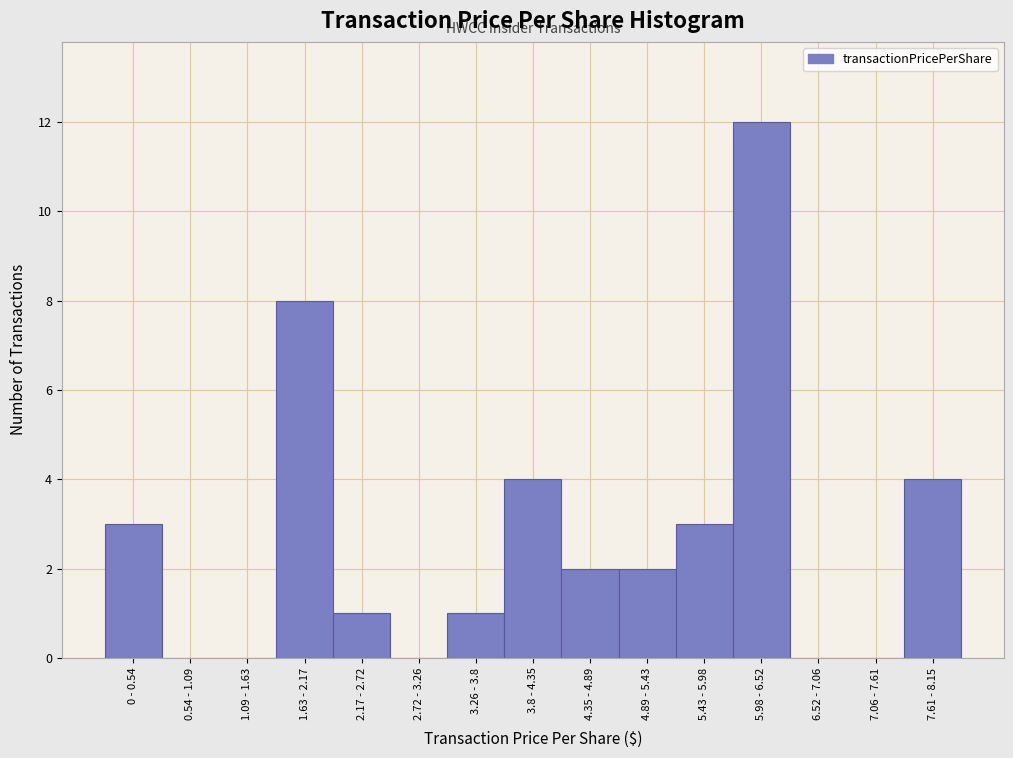

Reading left to right, what are all the values shown in this chart?

0 - 0.54=3	0.54 - 1.09=0	1.09 - 1.63=0	1.63 - 2.17=8	2.17 - 2.72=1	2.72 - 3.26=0	3.26 - 3.8=1	3.8 - 4.35=4	4.35 - 4.89=2	4.89 - 5.43=2	5.43 - 5.98=3	5.98 - 6.52=12	6.52 - 7.06=0	7.06 - 7.61=0	7.61 - 8.15=4